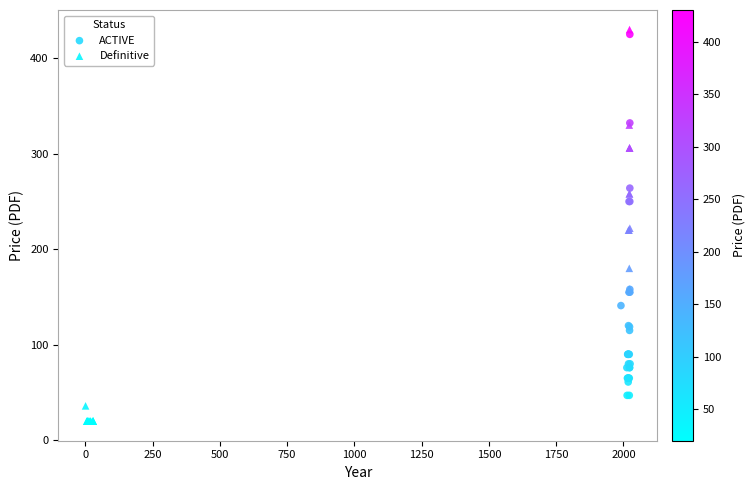

Which series has the largest Y range (max minus min)?

Definitive